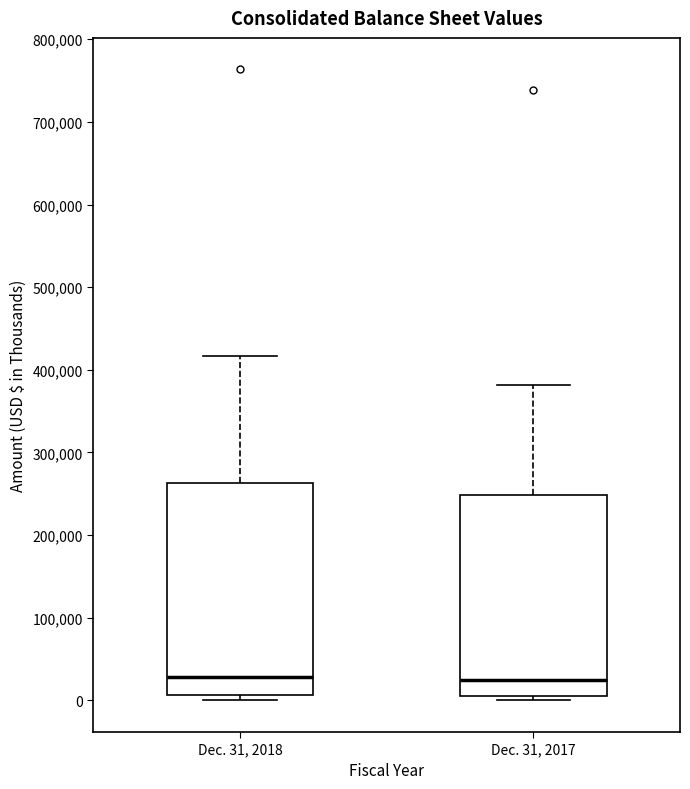

Where does the median line of the box for Dec. 31, 2018 sit on the y-axis? The values are not printed on the chart, so give them approximately, as read against the axis.

30000